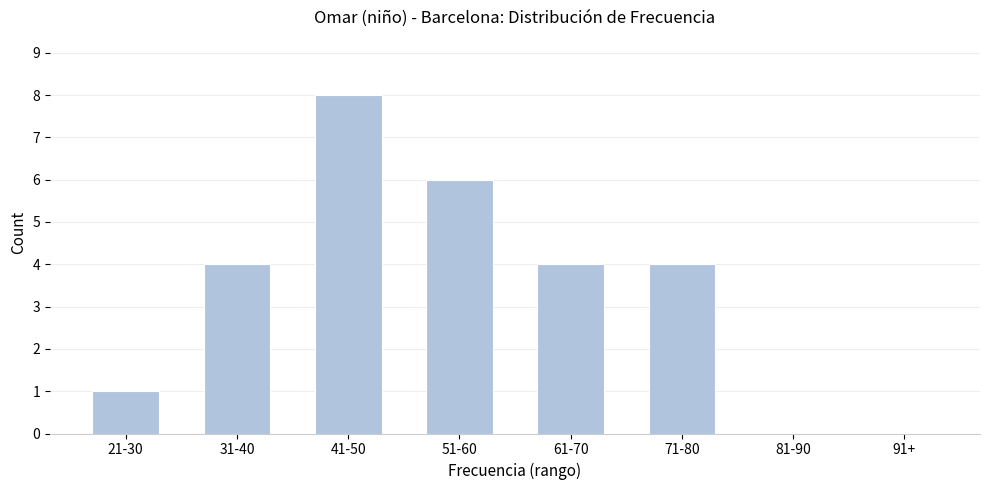

Reading right to left, list all the values displayed in this chart.

91+=0	81-90=0	71-80=4	61-70=4	51-60=6	41-50=8	31-40=4	21-30=1